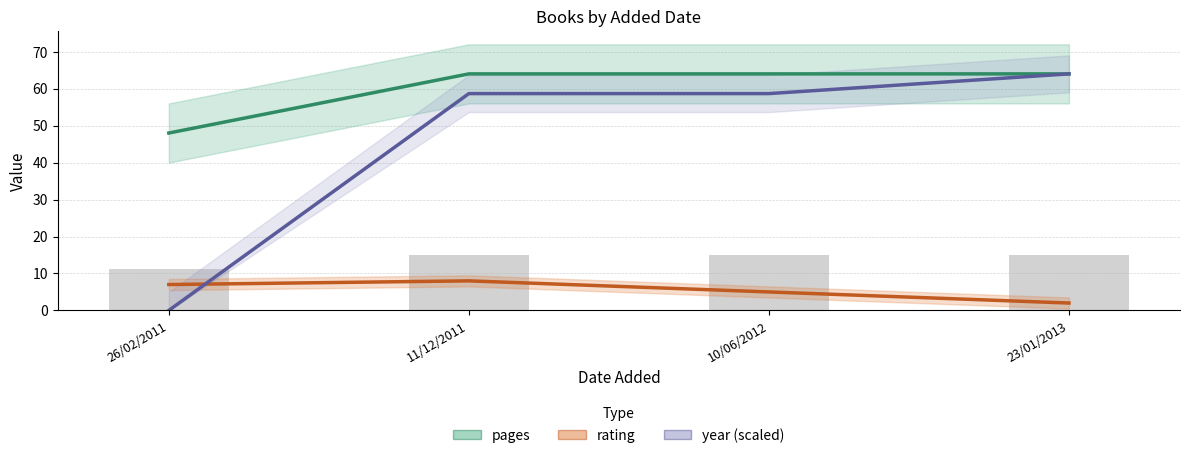

The value of pages at 11/12/2011 is 64.0. True or false?

True